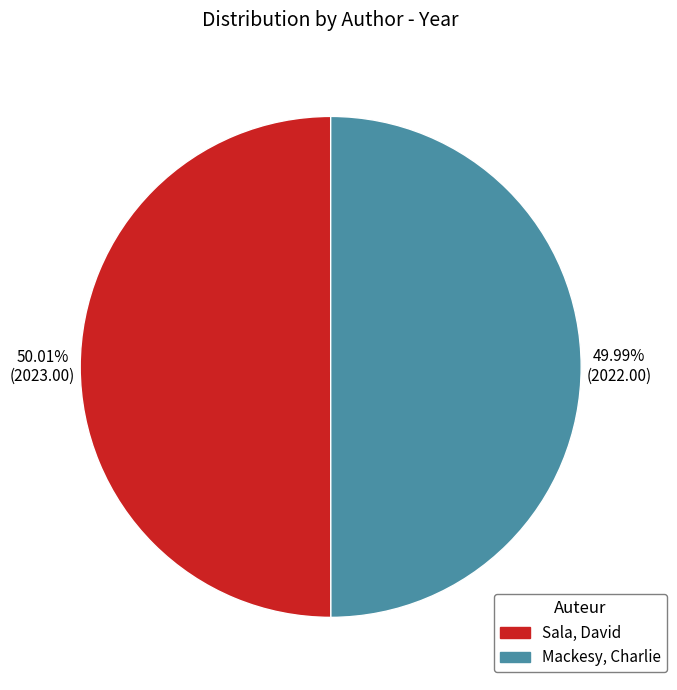

Rank the categories by value from lowest to highest.

Mackesy, Charlie, Sala, David